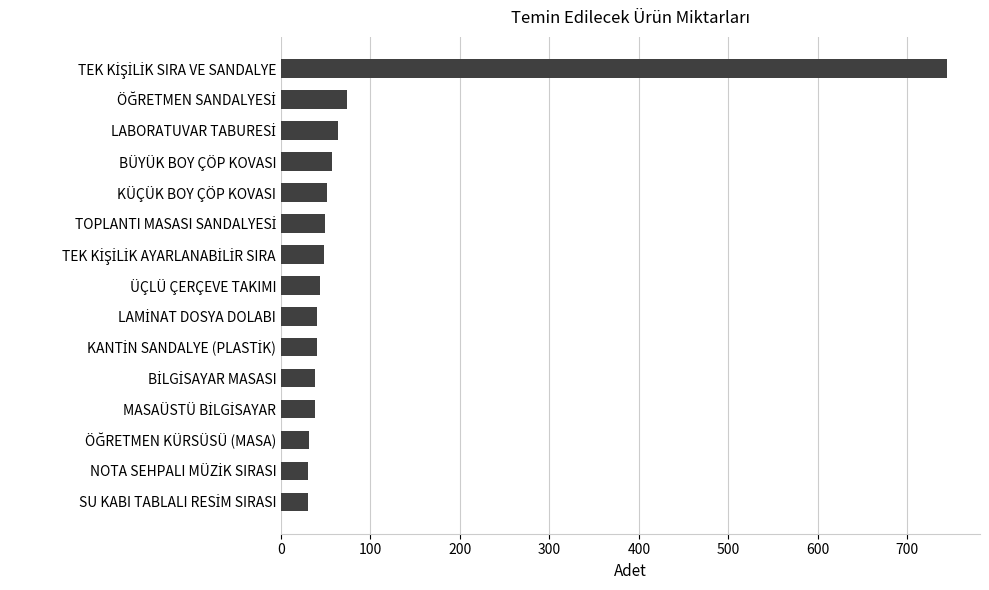

How many bars are there in total?

15